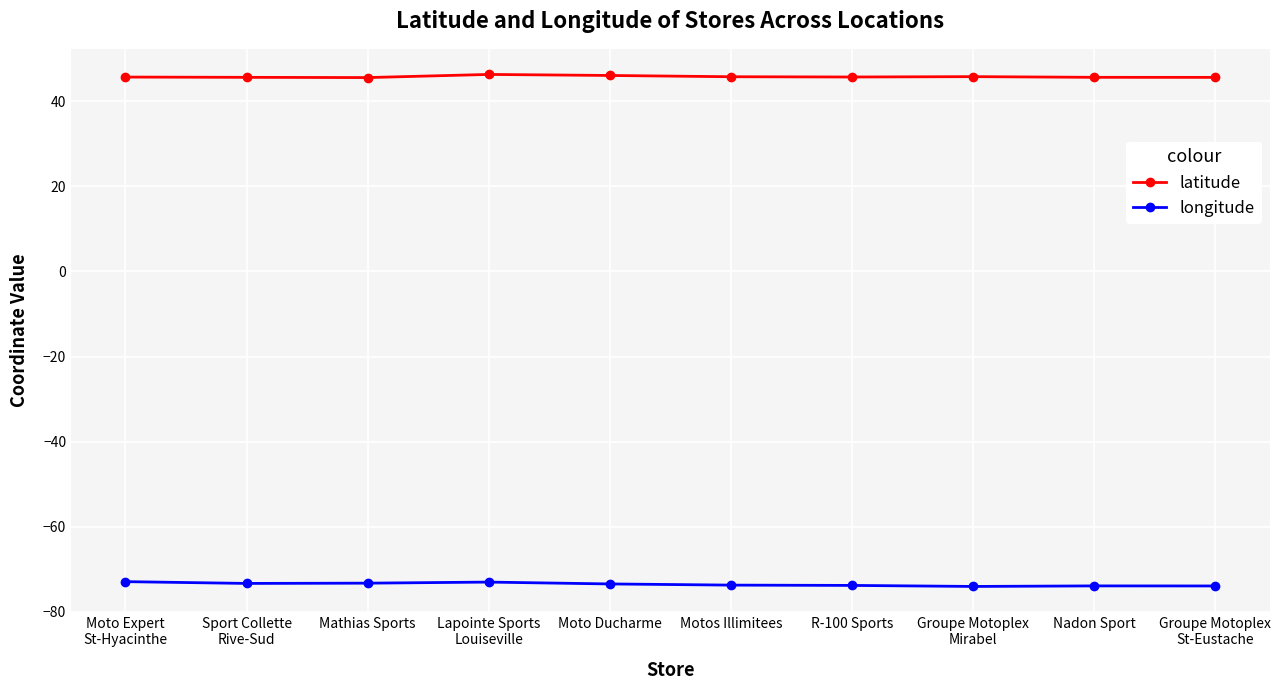

What is the average value of the latitude series?

45.7